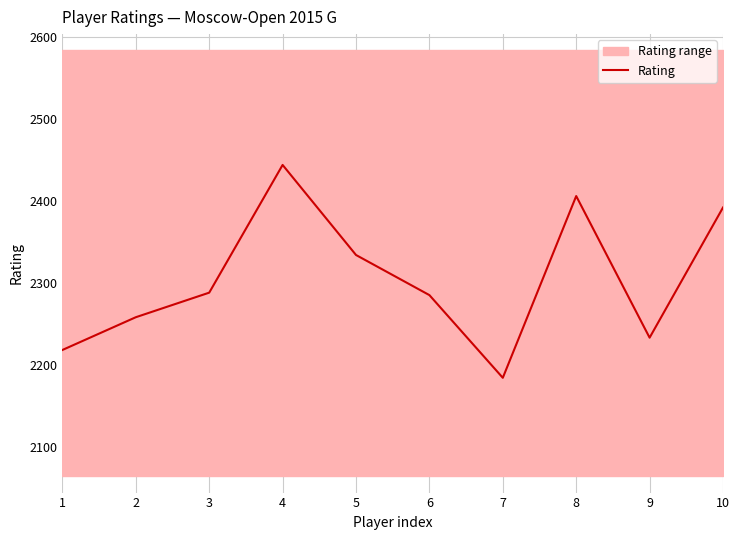

How many interior local peaks (higher than both neighbors) does the data have?

2